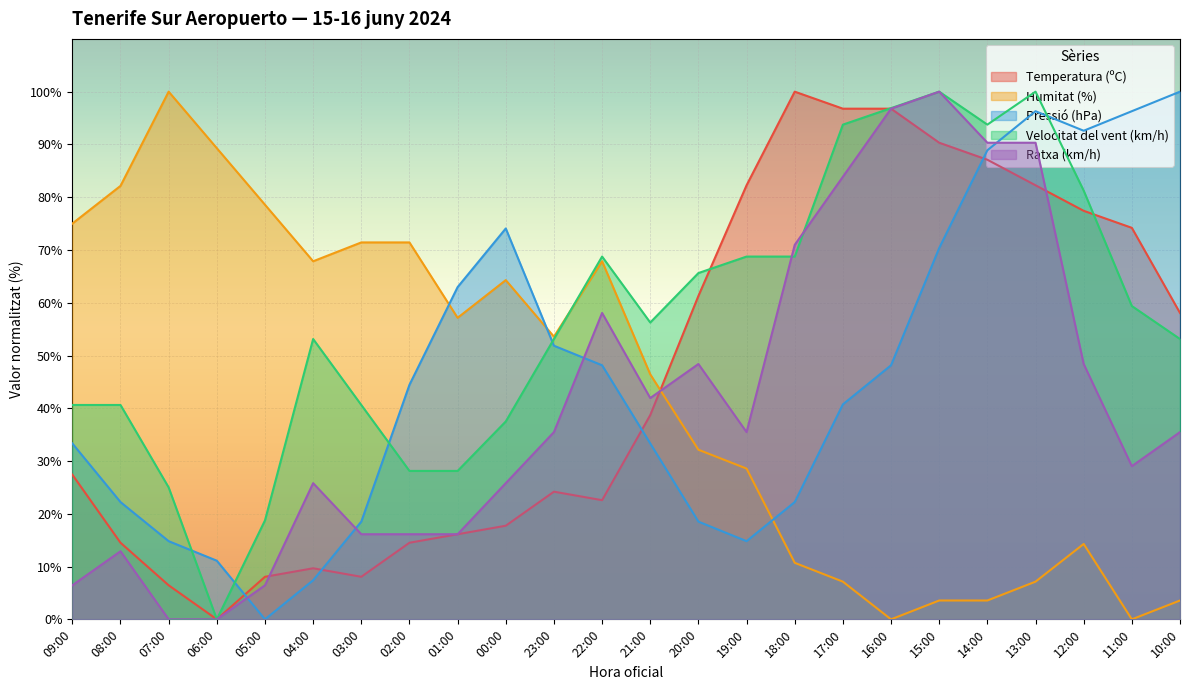

What is the sum of the Humitat (%) values at 11:00 and 21:00?

46.4